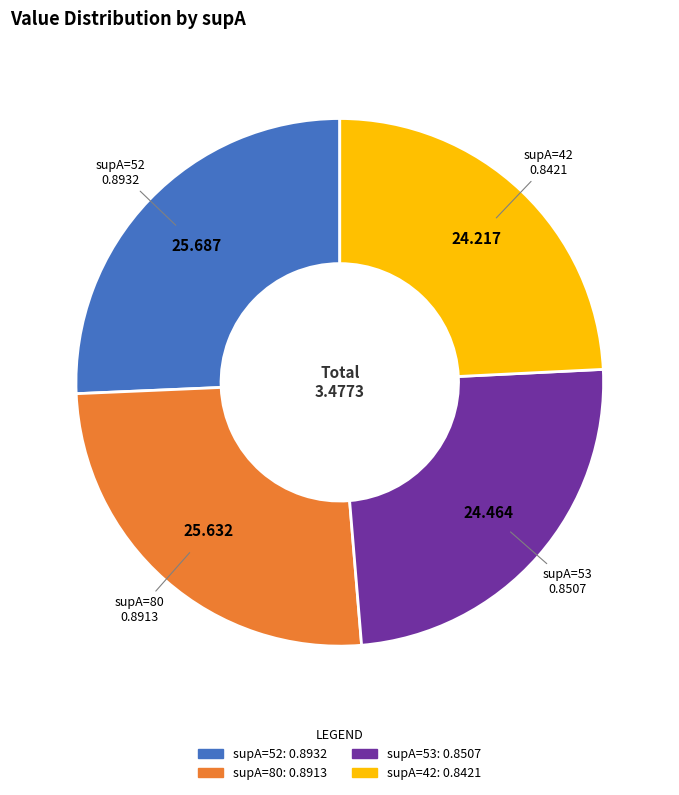

Does any single category account for the majority?

No